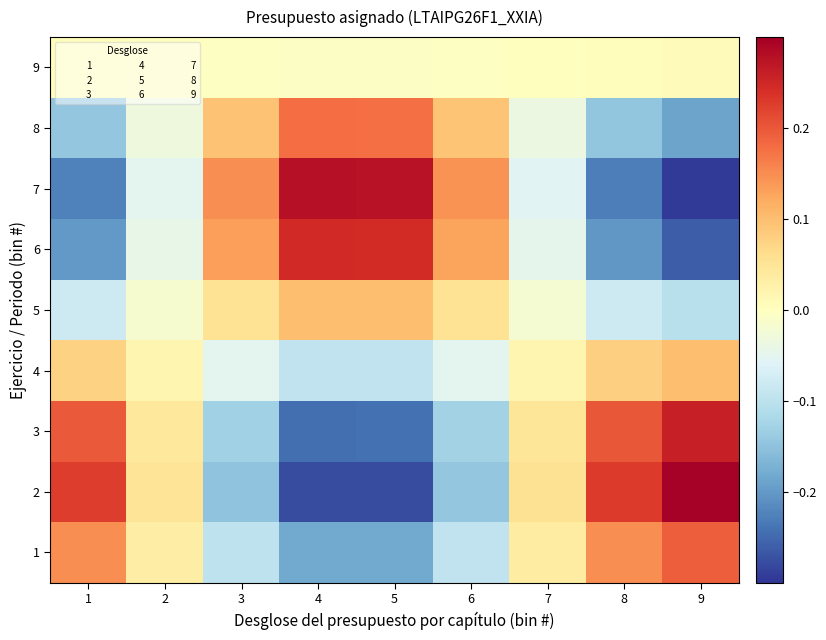

The 5 series shows 0.2 at 4. True or false?

False